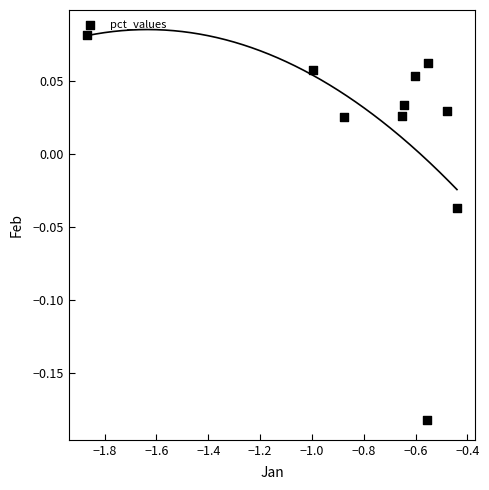

What is the range of Y values (max minus min)?

0.3